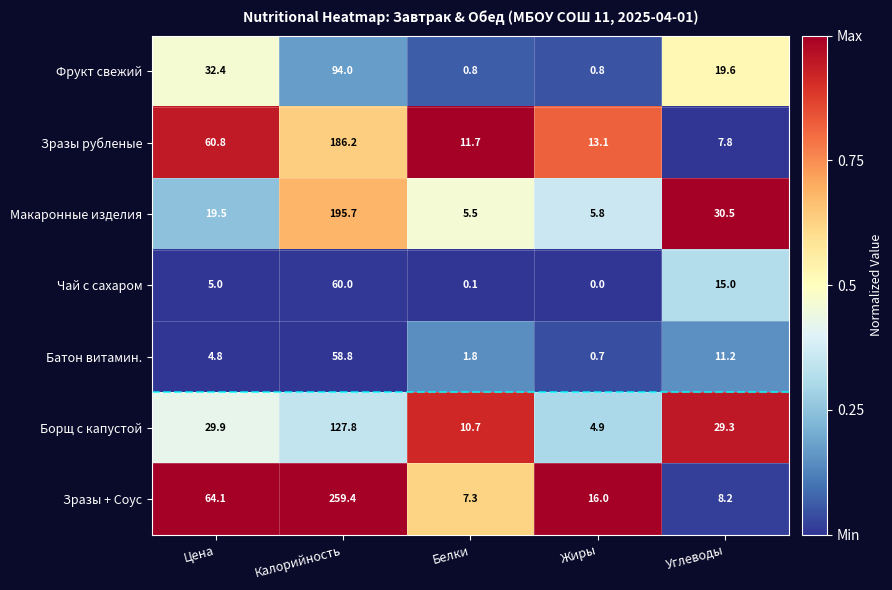

What is the sum of the Фрукт свежий values at Жиры and Белки?

1.6